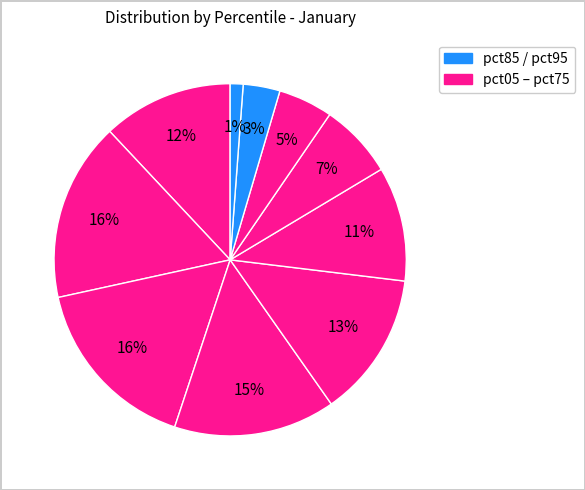

Is there a majority slice in this chart?

No